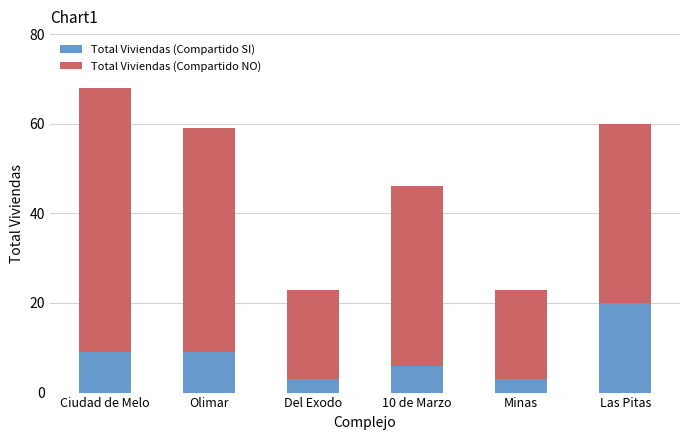

Count the Total Viviendas (Compartido SI) values in the range 3 to 9.

5